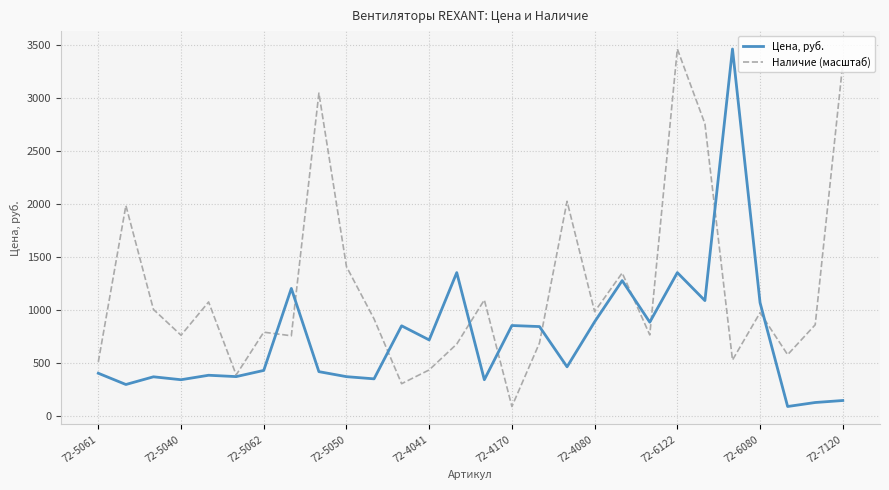

What is the greatest value displayed?

3459.2